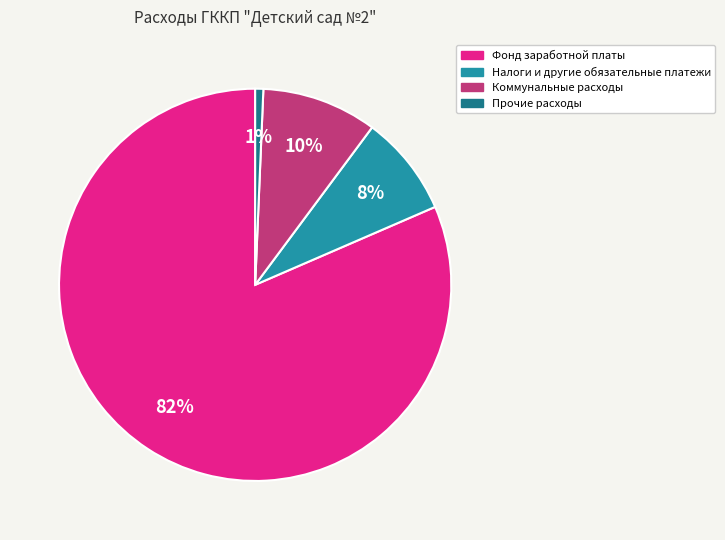

Do Прочие расходы and Коммунальные расходы together represent more than half of the pie?

No